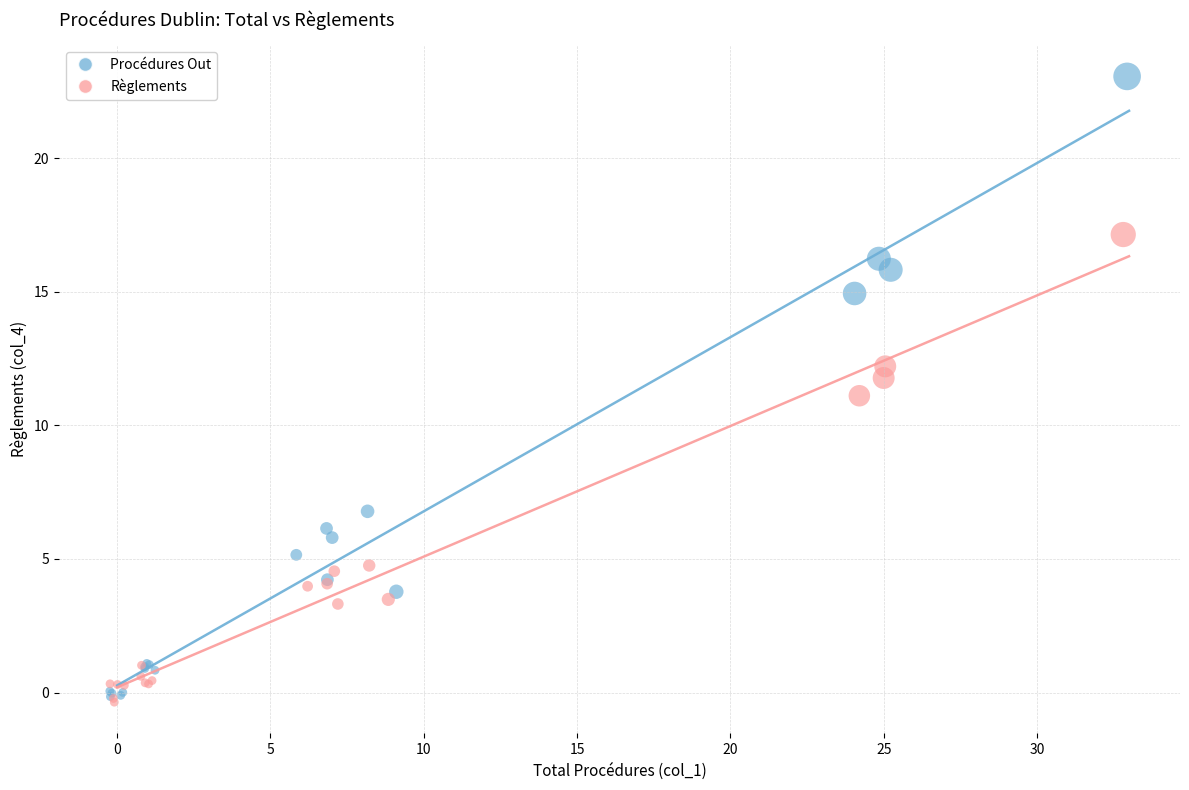

Which series reaches the maximum Y coordinate?

Procédures Out